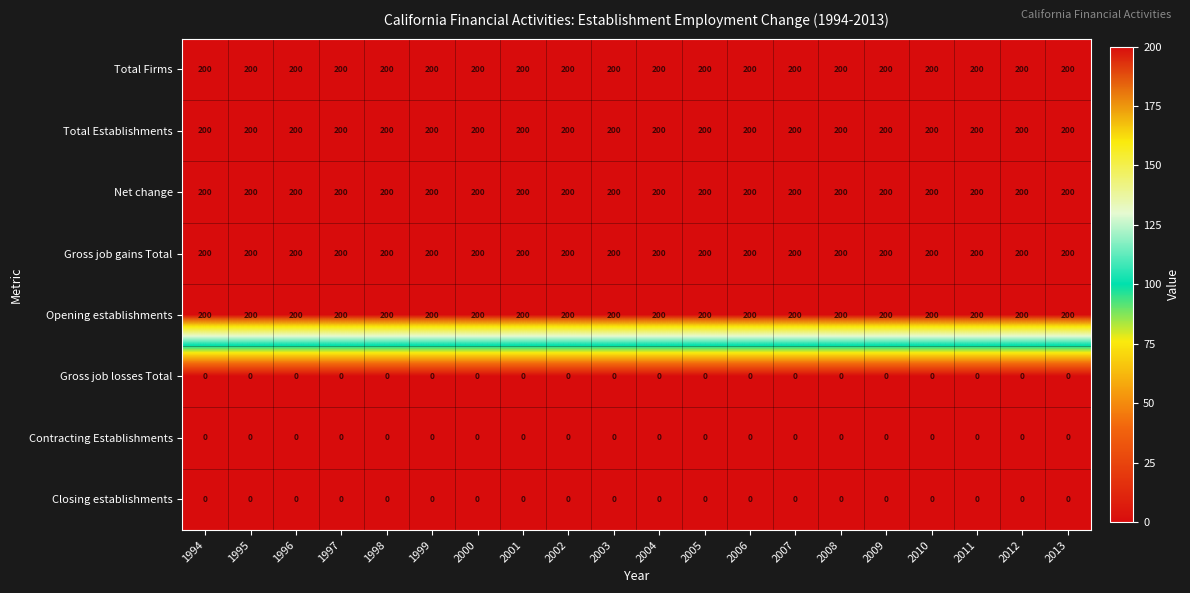

What is the total value across all series at 1997?

1000